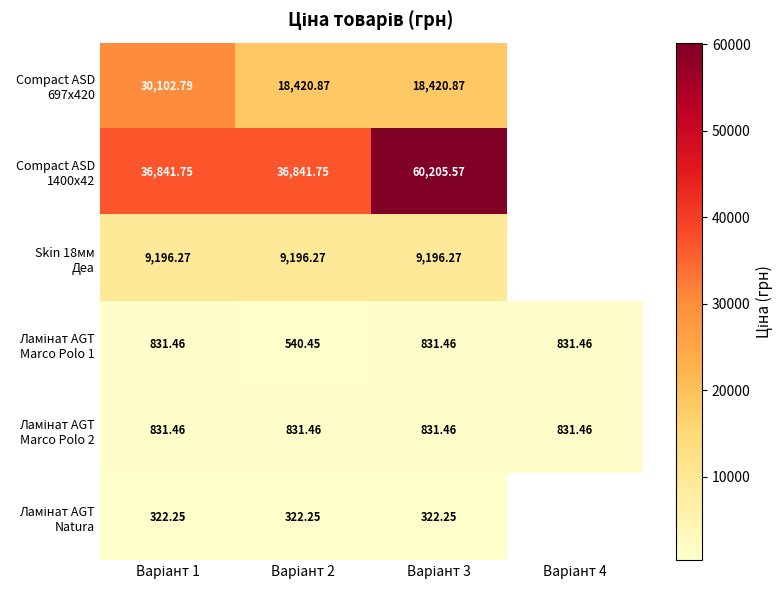

How many data points in Compact ASD 1400x42 are above 60205?

1